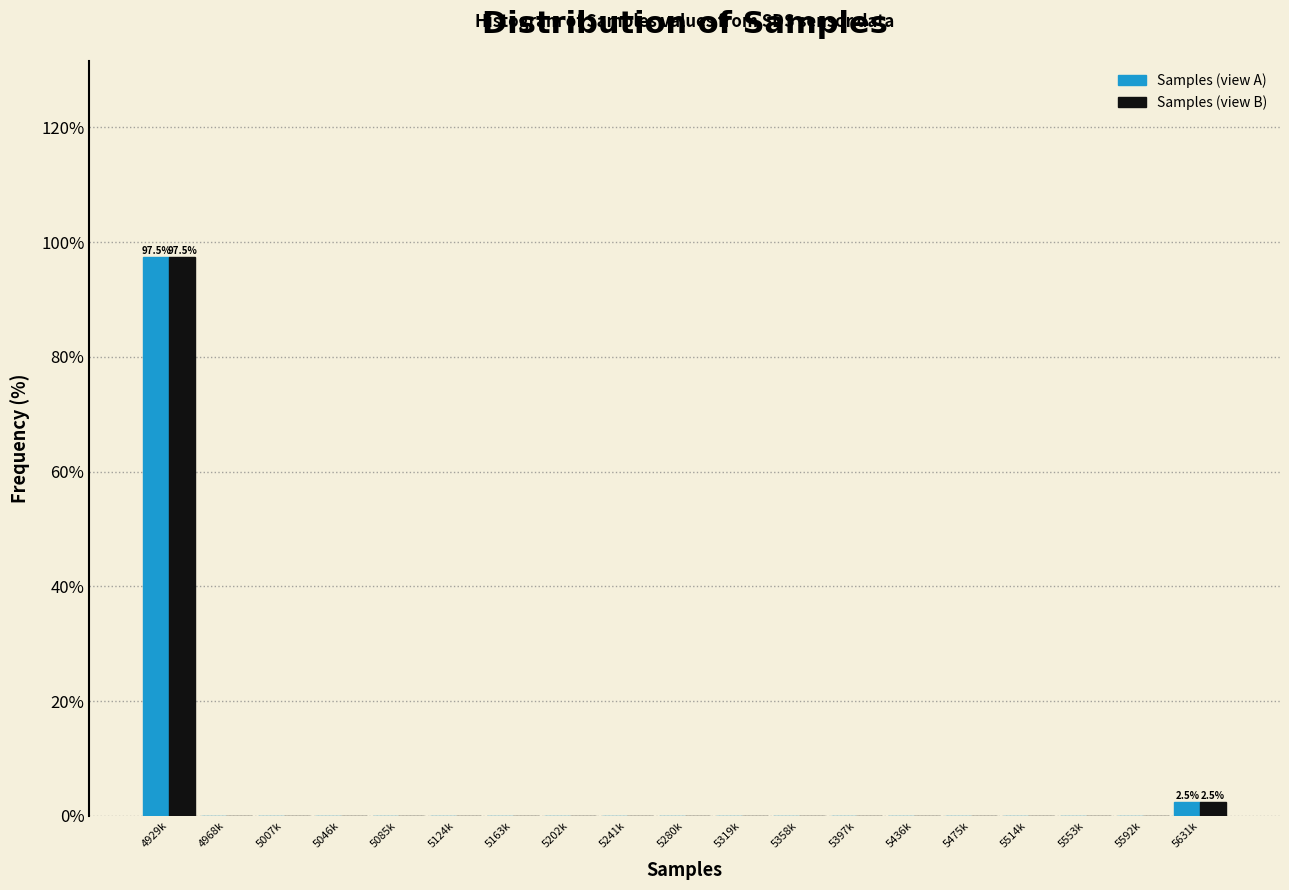

At which category is the sum across all series the highest?

4929k